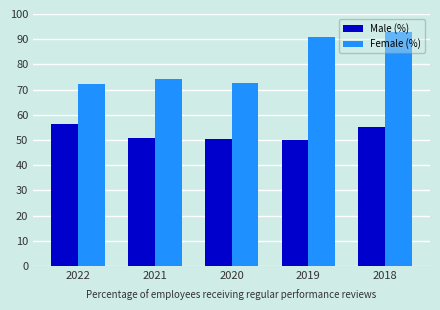

At how many categories does at least one series exceed 92?

1